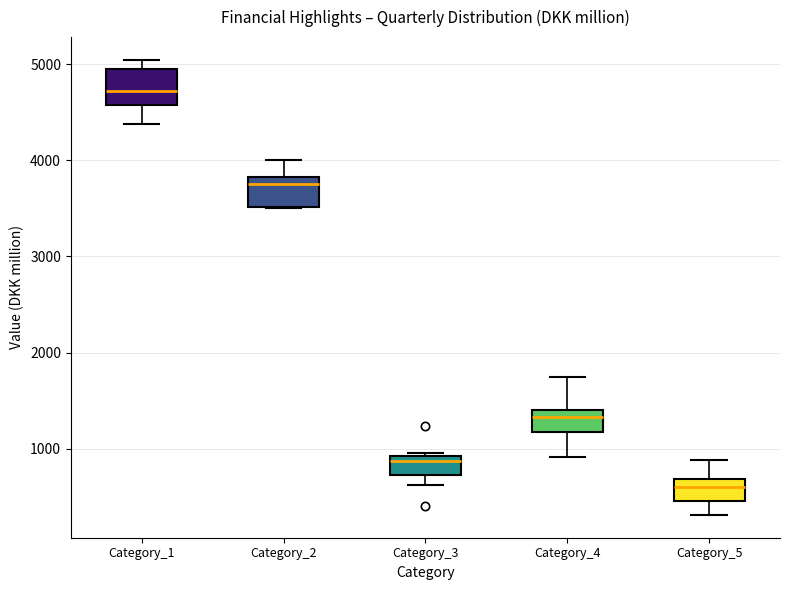

Which box has the highest median line?

Category_1